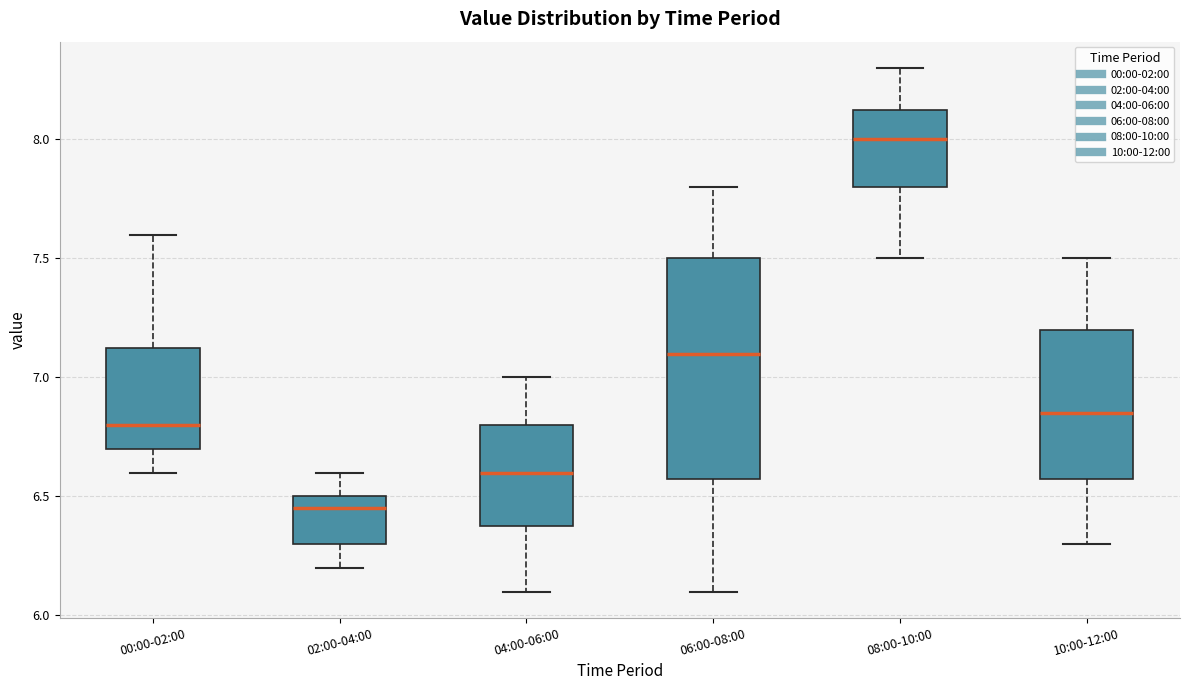

Reading left to right, read every box against the y-axis: the position of its median line, the range the box covers, and the ends of its whiskers. The values are not printed on the chart, so give them approximately, as read against the axis.

00:00-02:00: median 6.80, box 6.70 to 7.15, whiskers 6.60 to 7.60
02:00-04:00: median 6.45, box 6.30 to 6.50, whiskers 6.20 to 6.60
04:00-06:00: median 6.60, box 6.40 to 6.80, whiskers 6.10 to 7.00
06:00-08:00: median 7.10, box 6.60 to 7.50, whiskers 6.10 to 7.80
08:00-10:00: median 8.00, box 7.80 to 8.15, whiskers 7.50 to 8.30
10:00-12:00: median 6.85, box 6.60 to 7.20, whiskers 6.30 to 7.50